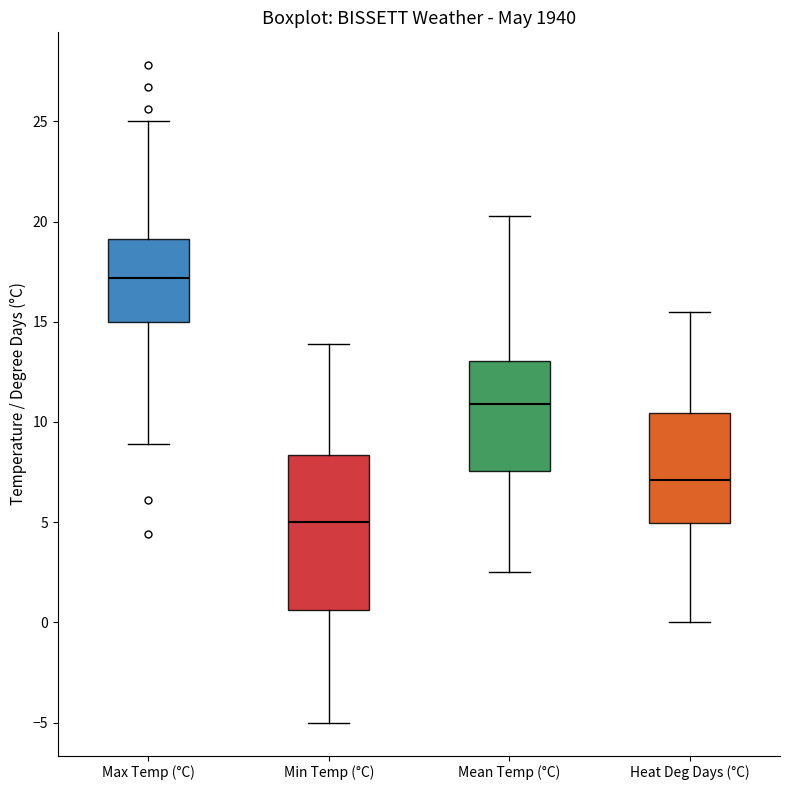

Reading left to right, transcribe this box plot: for each box, give where its median line is, the range the box spans, and where its two whiskers end, as read against the y-axis. The values are not printed on the chart, so give them approximately, as read against the axis.

Max Temp (°C): median 17.0, box 15.0 to 19.0, whiskers 9.0 to 25.0
Min Temp (°C): median 5.0, box 0.5 to 8.5, whiskers -5.0 to 14.0
Mean Temp (°C): median 11.0, box 7.5 to 13.0, whiskers 2.5 to 20.5
Heat Deg Days (°C): median 7.0, box 5.0 to 10.5, whiskers 0.0 to 15.5